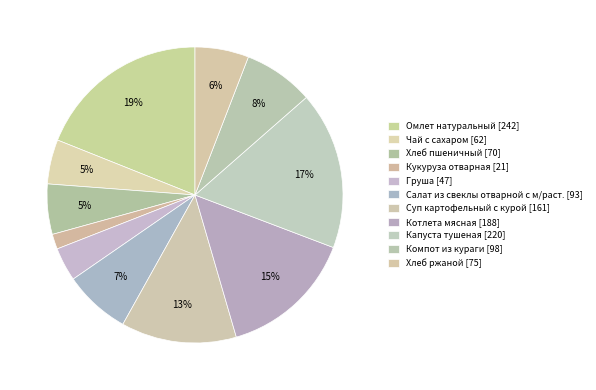

Is it true that Суп картофельный с курой is 13% of the pie?

True